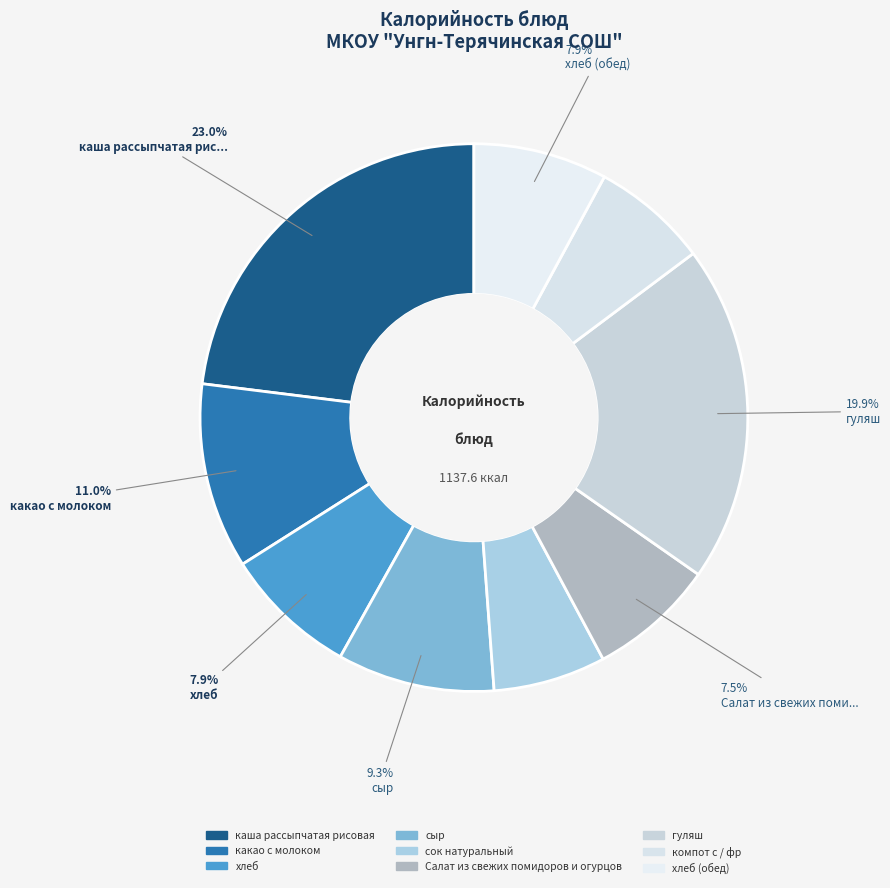

How many slices are in this pie chart?

9